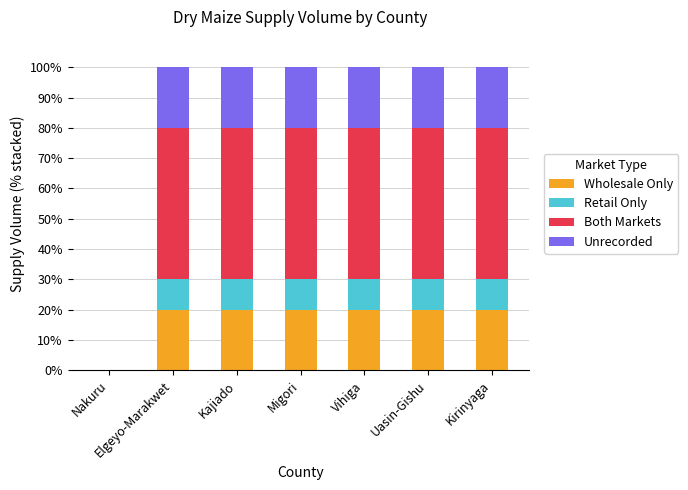

What is the sum of the Wholesale Only values at Uasin-Gishu and Kirinyaga?

40